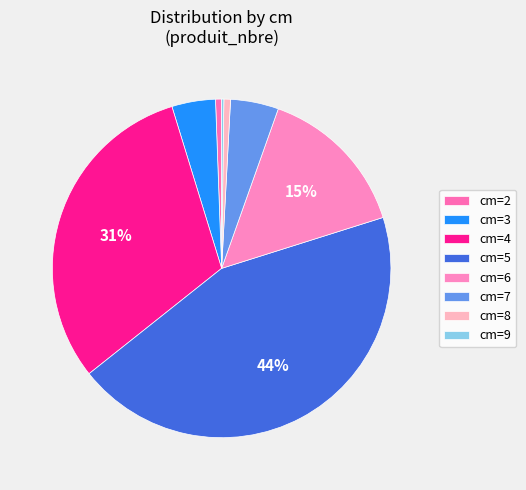

What is the largest slice in the pie chart?

cm=5